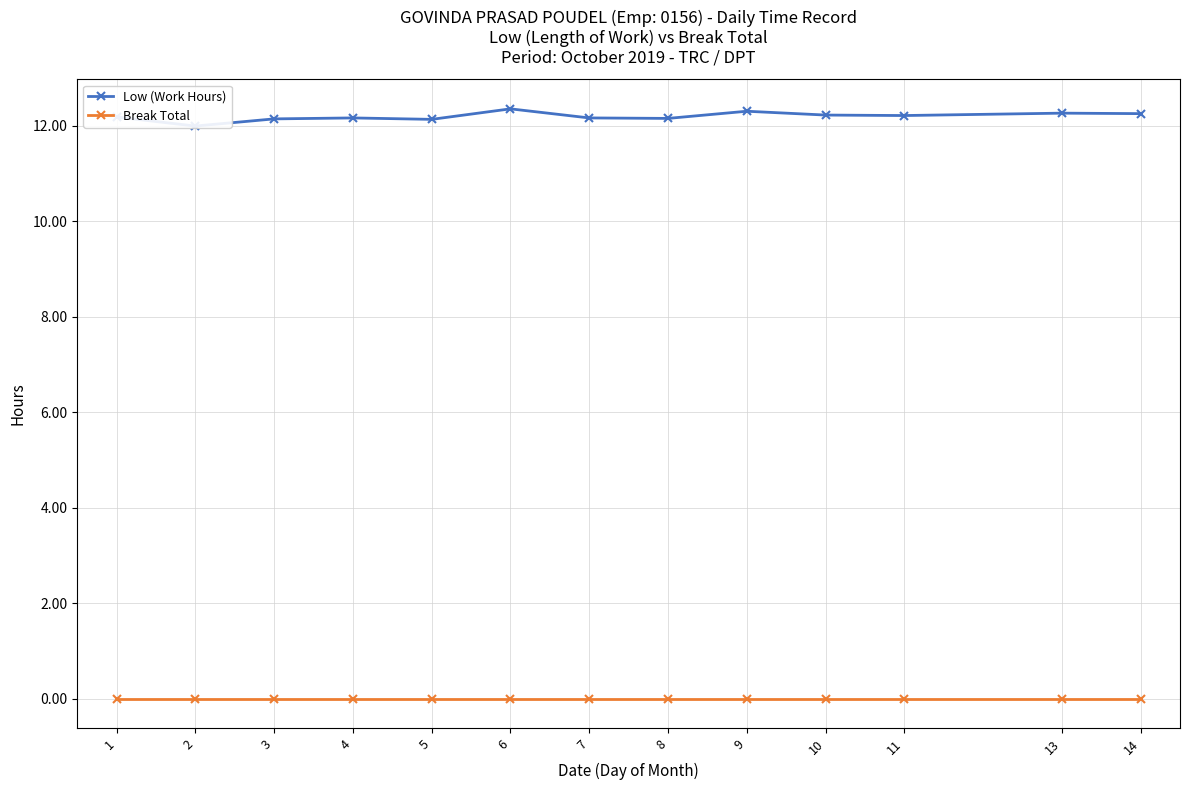

Which label corresponds to the largest value in the chart?

6